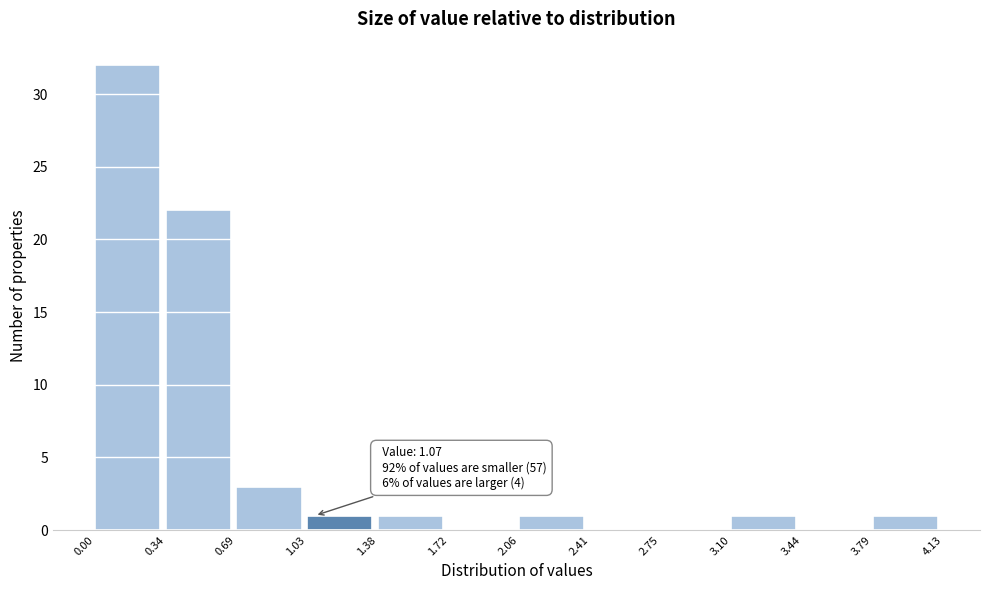

Which range on the x-axis has the tallest bar?

0.00 to 0.34